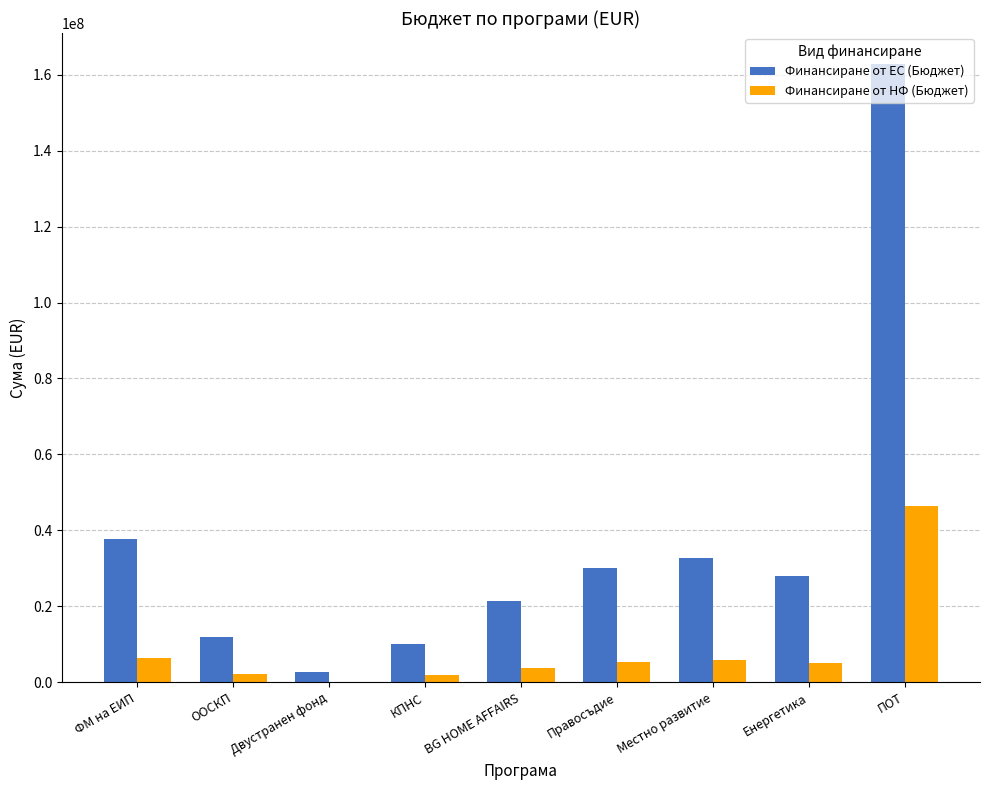

What is the total value across all series at BG HOME AFFAIRS?

25293730.0